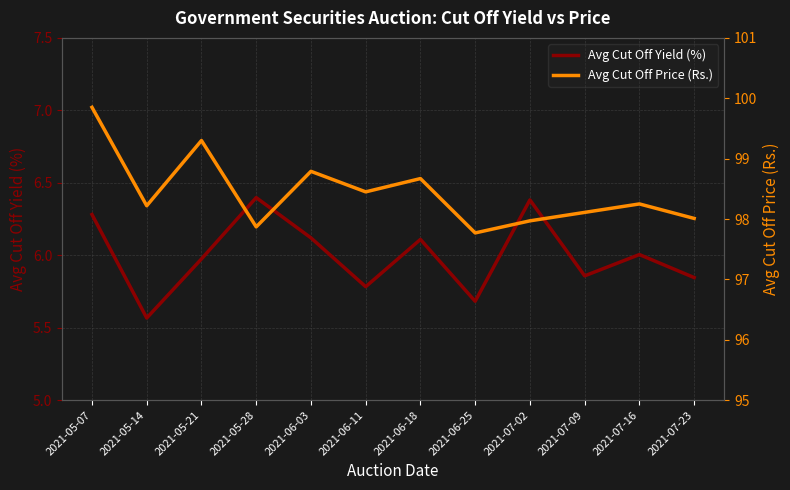

What is the average value of the Avg Cut Off Yield (%) series?

6.0